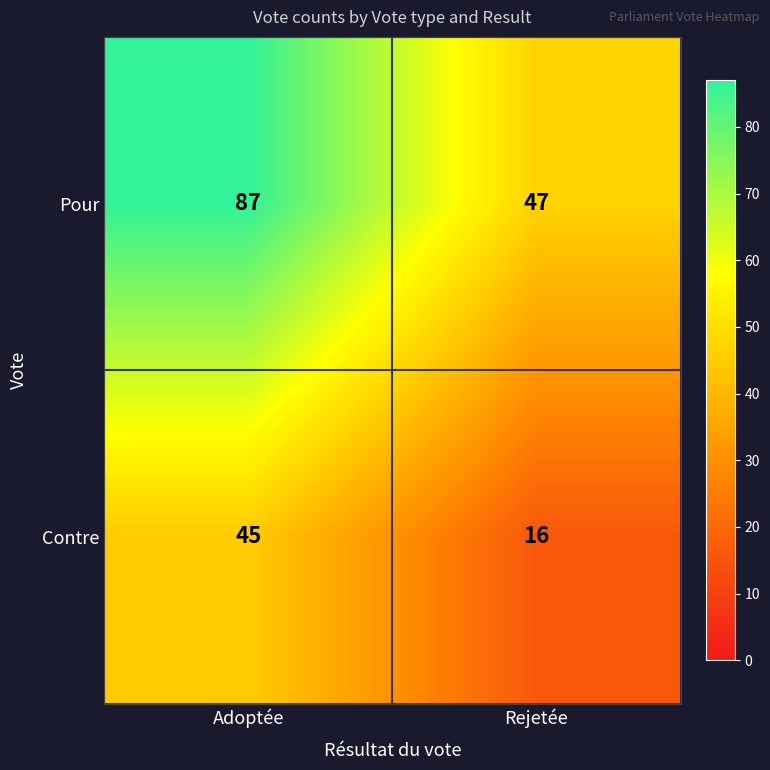

True or false: Pour has a value of 19 at Rejetée.

False